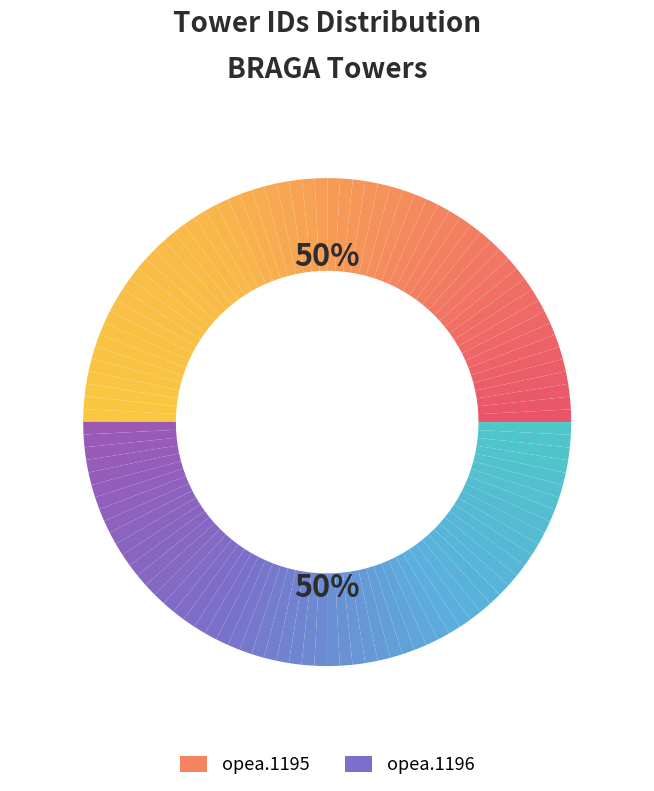

Which category has the smallest portion of the pie?

opea.1195